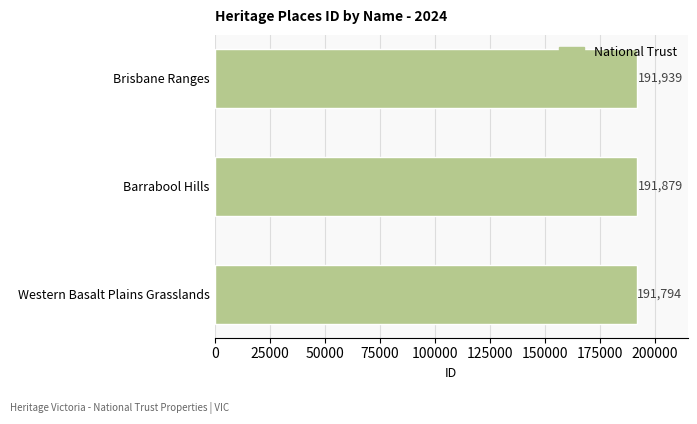

Rank the categories by value from highest to lowest.

Brisbane Ranges, Barrabool Hills, Western Basalt Plains Grasslands